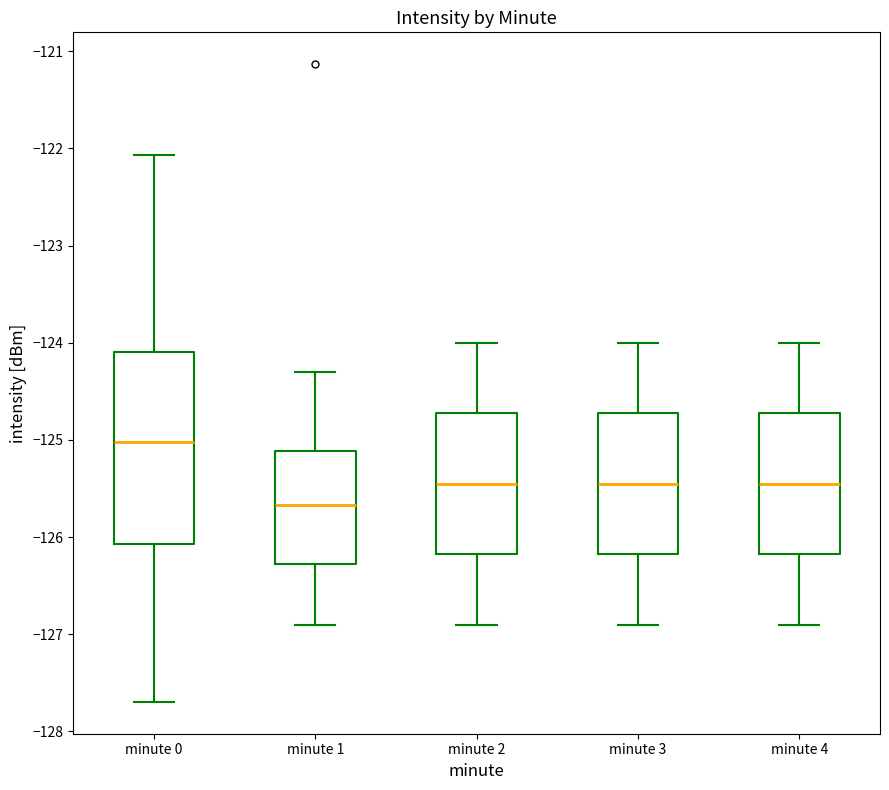

Which box's median line is the lowest?

minute 1